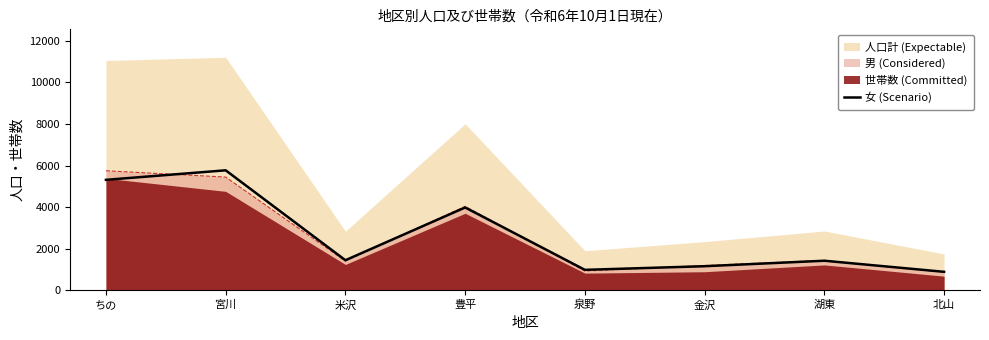

Count the number of categories in the chart.

8